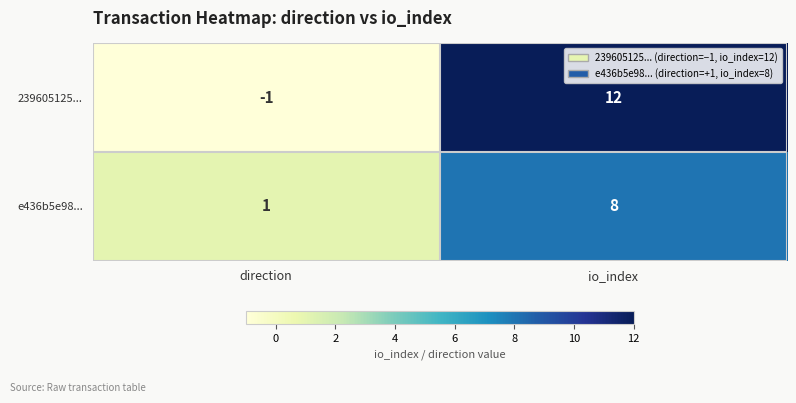

True or false: e436b5e98... has a value of 5 at io_index.

False